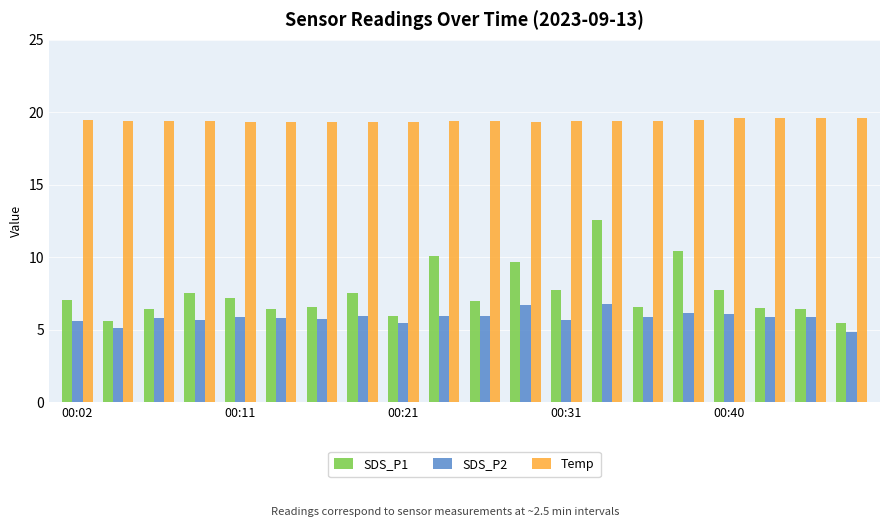

Which series has the largest total across all categories?

Temp